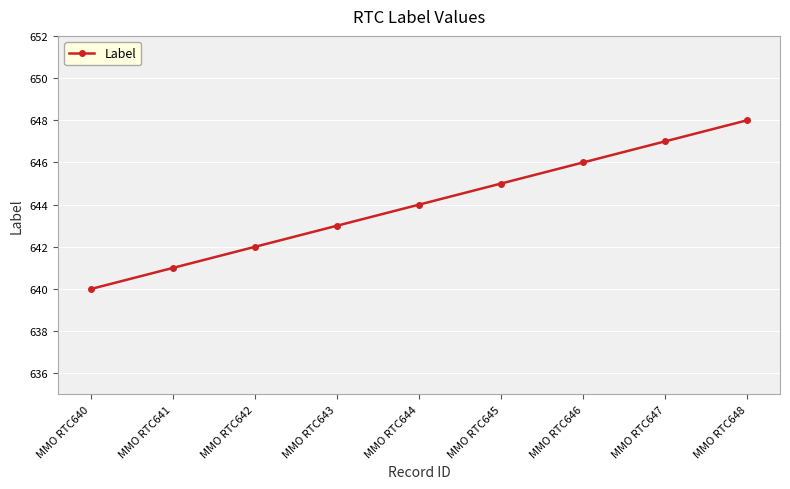

How many values are below 644?

4